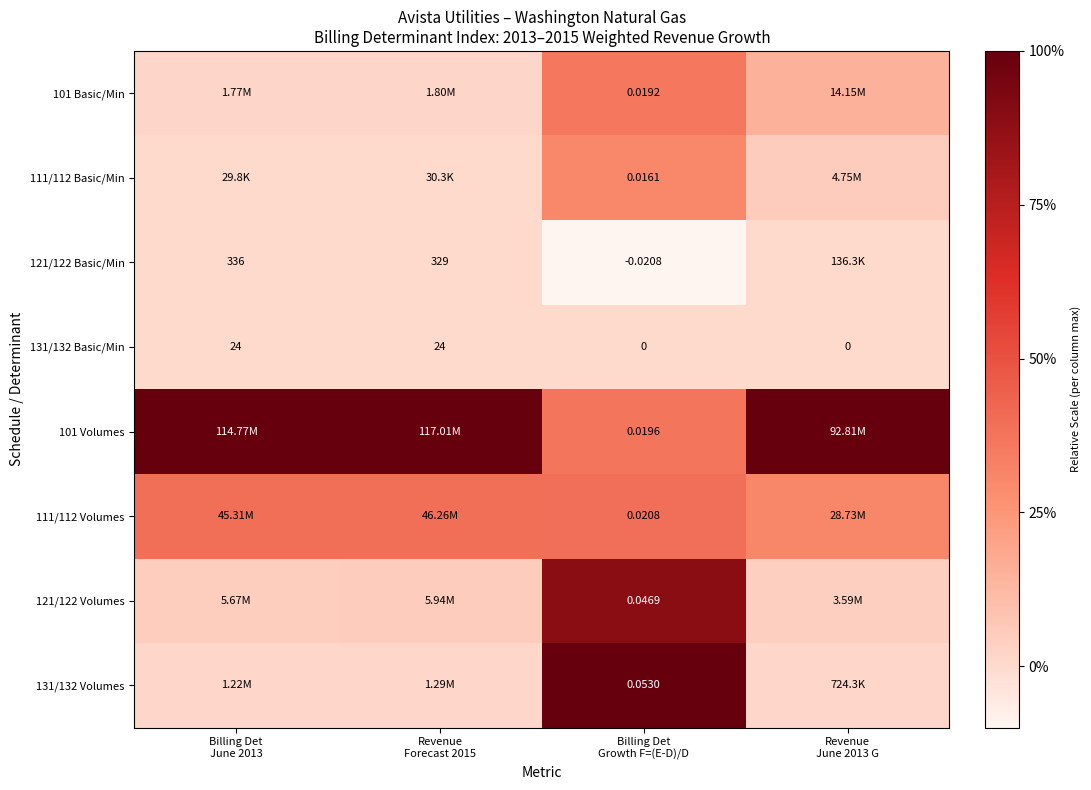

At how many categories does at least one series exceed 0?

4